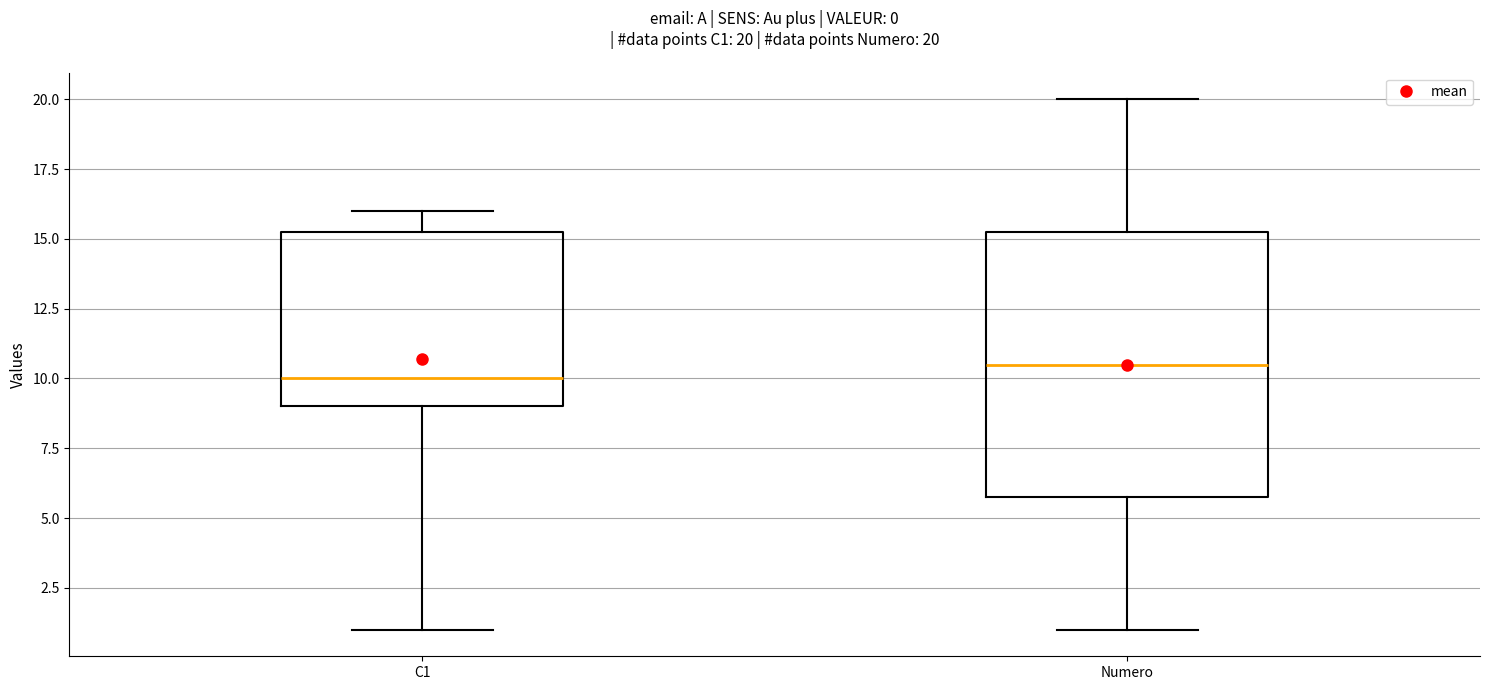

Comparing the boxes themselves (not the whiskers), which one is the tallest?

Numero